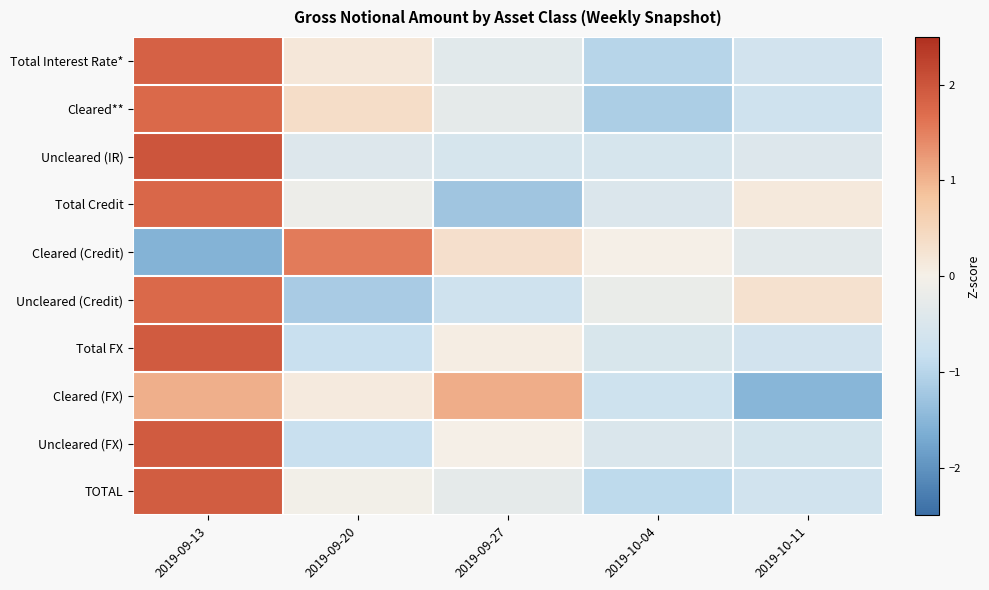

Reading left to right, extract all data points from this chart.

Total Interest Rate*: 2019-09-13=1.8	2019-09-20=0.2	2019-09-27=-0.4	2019-10-04=-1.0	2019-10-11=-0.6
Cleared**: 2019-09-13=1.7	2019-09-20=0.4	2019-09-27=-0.3	2019-10-04=-1.1	2019-10-11=-0.7
Uncleared (IR): 2019-09-13=2.0	2019-09-20=-0.4	2019-09-27=-0.5	2019-10-04=-0.6	2019-10-11=-0.4
Total Credit: 2019-09-13=1.8	2019-09-20=-0.1	2019-09-27=-1.3	2019-10-04=-0.5	2019-10-11=0.1
Cleared (Credit): 2019-09-13=-1.5	2019-09-20=1.5	2019-09-27=0.3	2019-10-04=0.0	2019-10-11=-0.3
Uncleared (Credit): 2019-09-13=1.8	2019-09-20=-1.2	2019-09-27=-0.7	2019-10-04=-0.2	2019-10-11=0.3
Total FX: 2019-09-13=1.9	2019-09-20=-0.8	2019-09-27=0.0	2019-10-04=-0.5	2019-10-11=-0.6
Cleared (FX): 2019-09-13=1.0	2019-09-20=0.1	2019-09-27=1.1	2019-10-04=-0.7	2019-10-11=-1.5
Uncleared (FX): 2019-09-13=1.9	2019-09-20=-0.8	2019-09-27=0.0	2019-10-04=-0.5	2019-10-11=-0.6
TOTAL: 2019-09-13=1.9	2019-09-20=-0.1	2019-09-27=-0.3	2019-10-04=-0.9	2019-10-11=-0.7